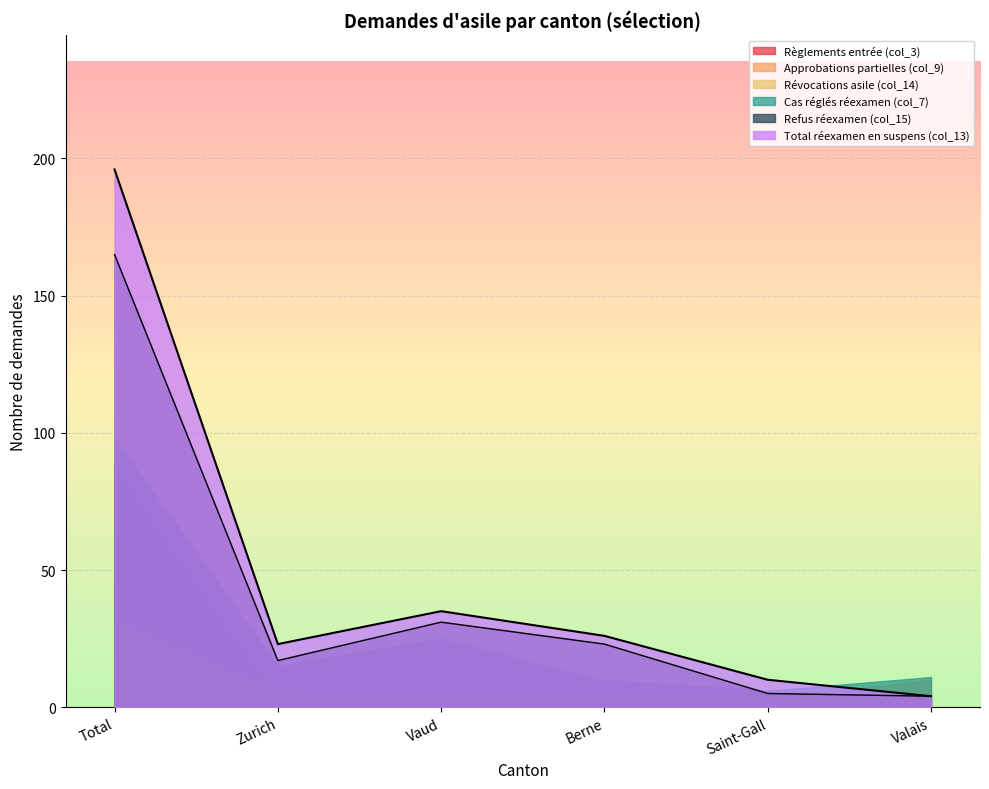

Which category has the lowest value across all series?

Valais